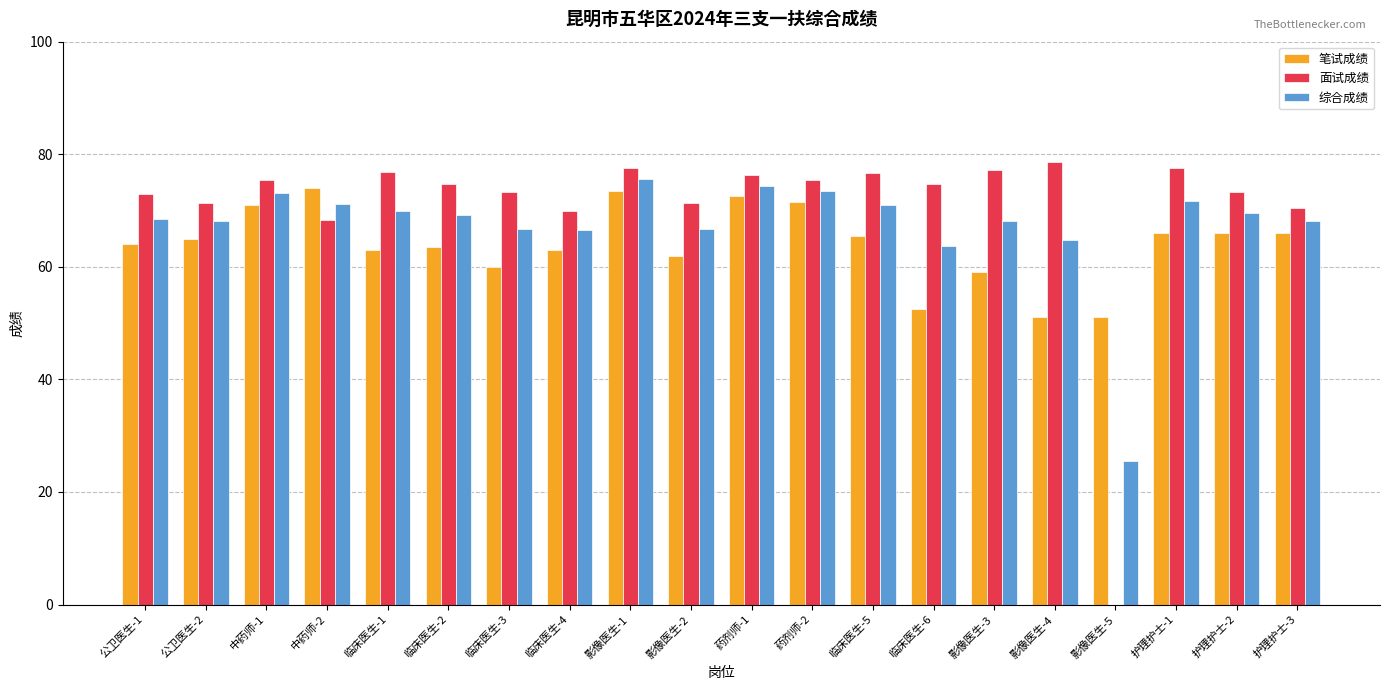

The value of 综合成绩 at 影像医生-1 is 75.6. True or false?

True